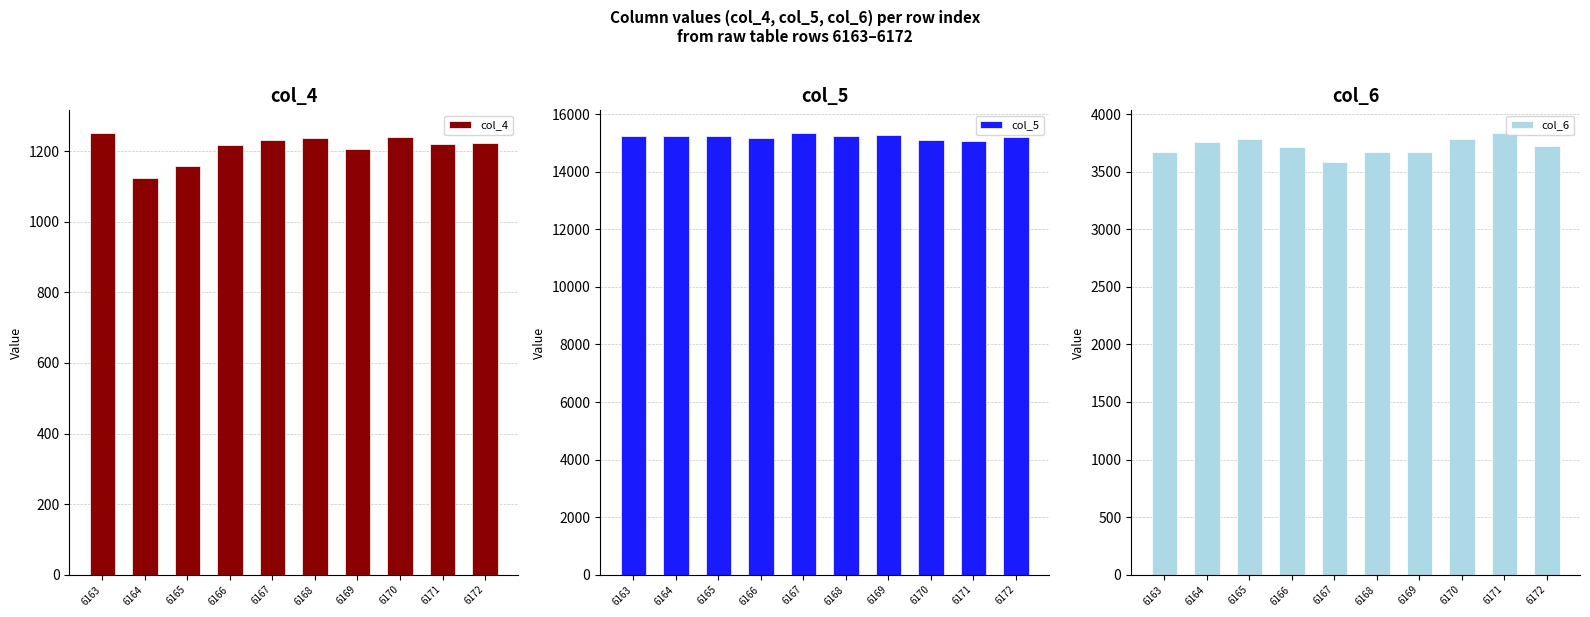

Which series has the widest spread of values?

col_5